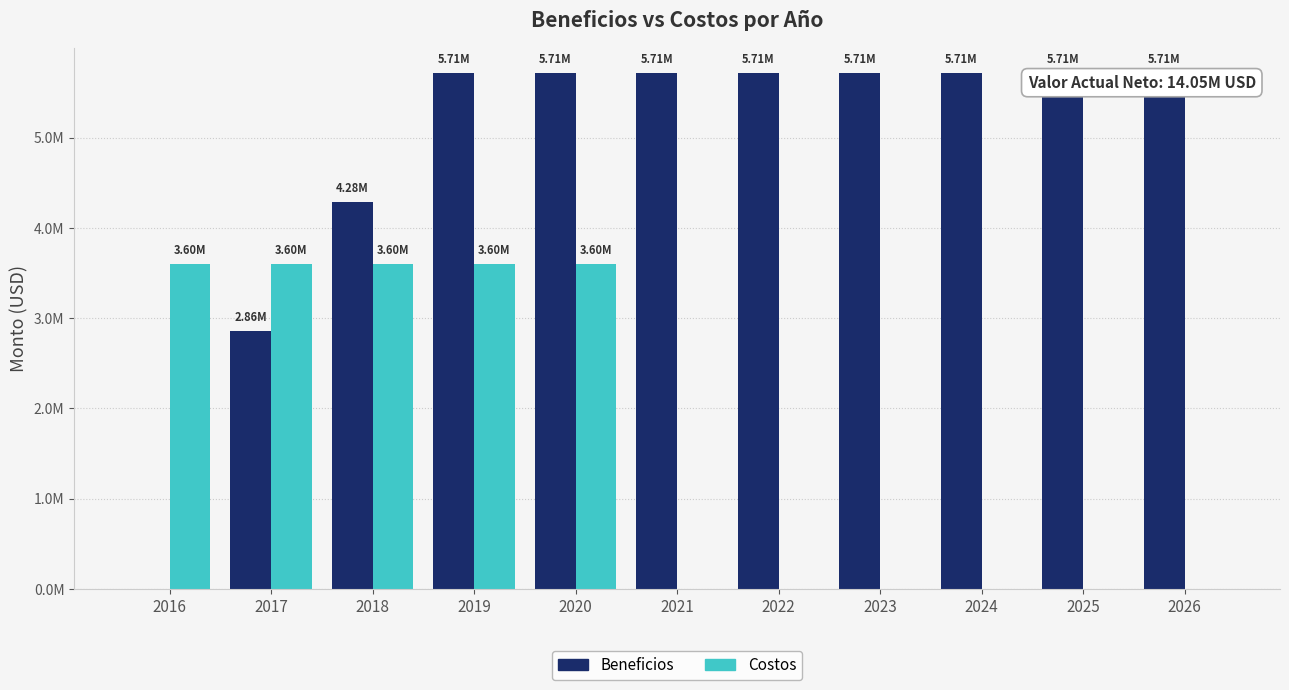

The value of Beneficios at 2019 is 8891712.5. True or false?

False